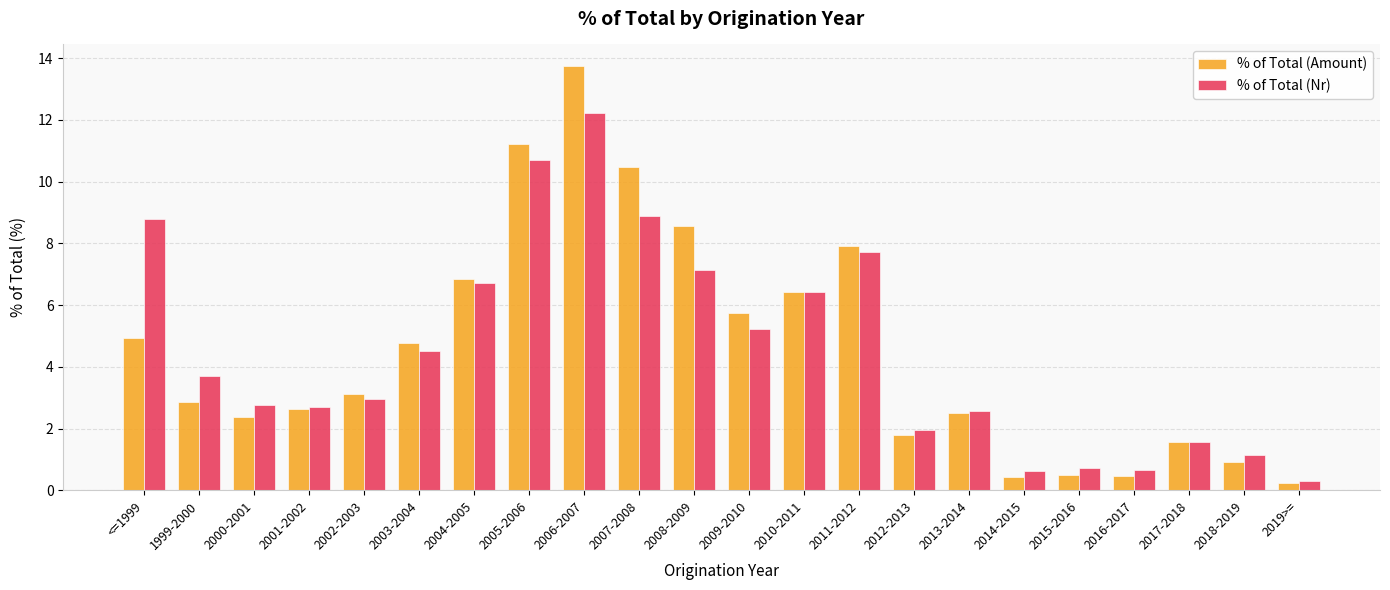

What is the total value across all series at <=1999?

13.7